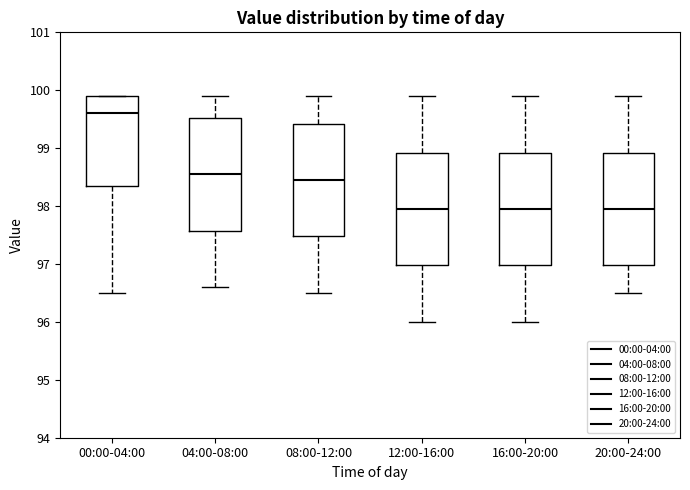

Where does the lower whisker of the box for 16:00-20:00 end on the y-axis? The values are not printed on the chart, so give them approximately, as read against the axis.

96.0